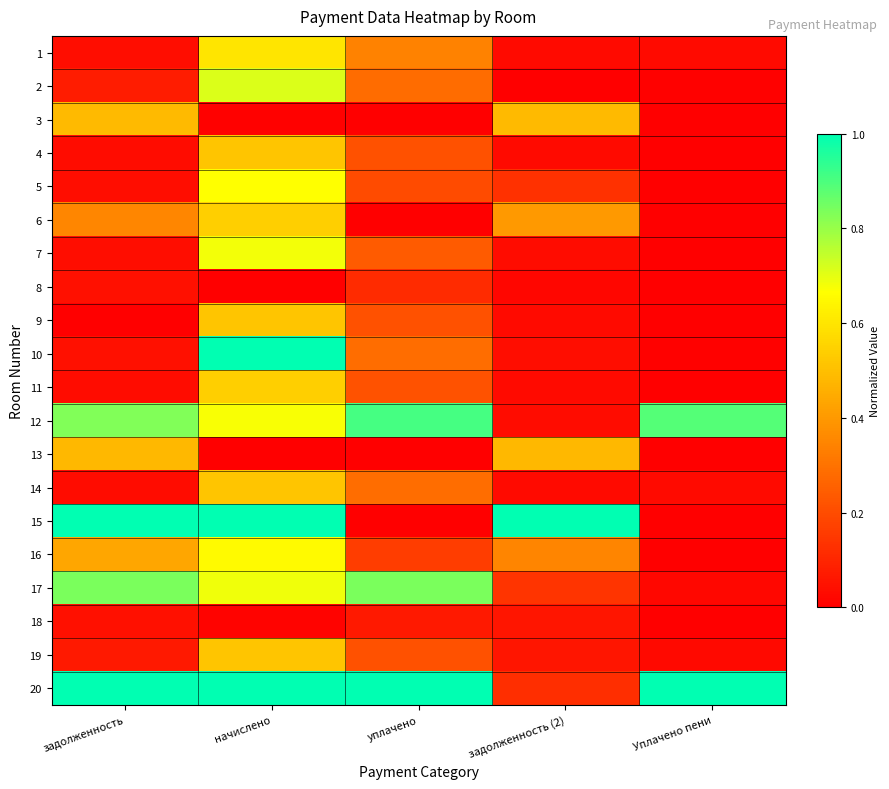

List the series in order of their peak value, lowest first.

18, 8, 13, 3, 4, 9, 14, 19, 11, 6, 1, 16, 5, 7, 2, 17, 12, 10, 15, 20